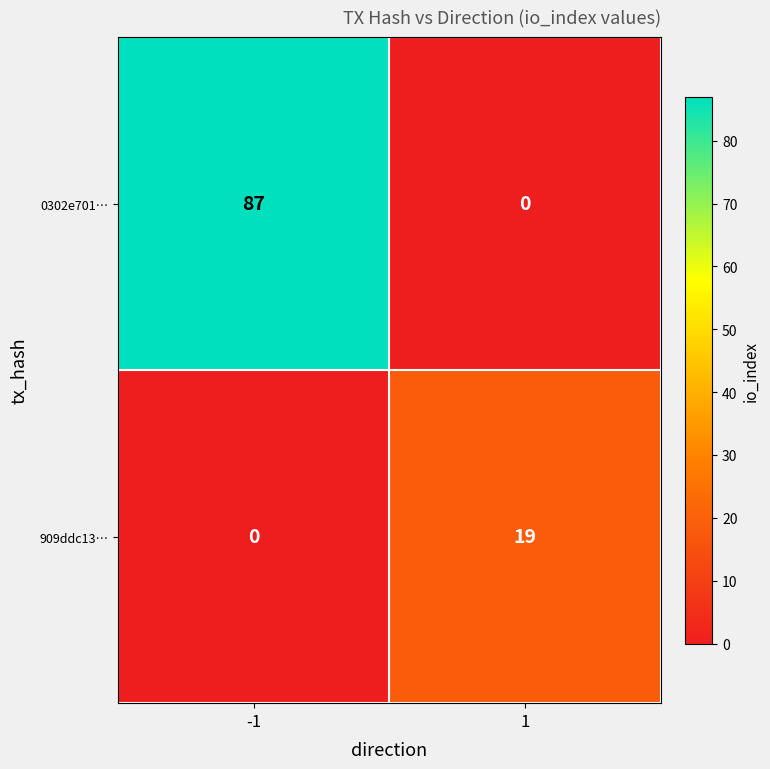

Between -1 and 1, which series saw the biggest shift?

0302e701…